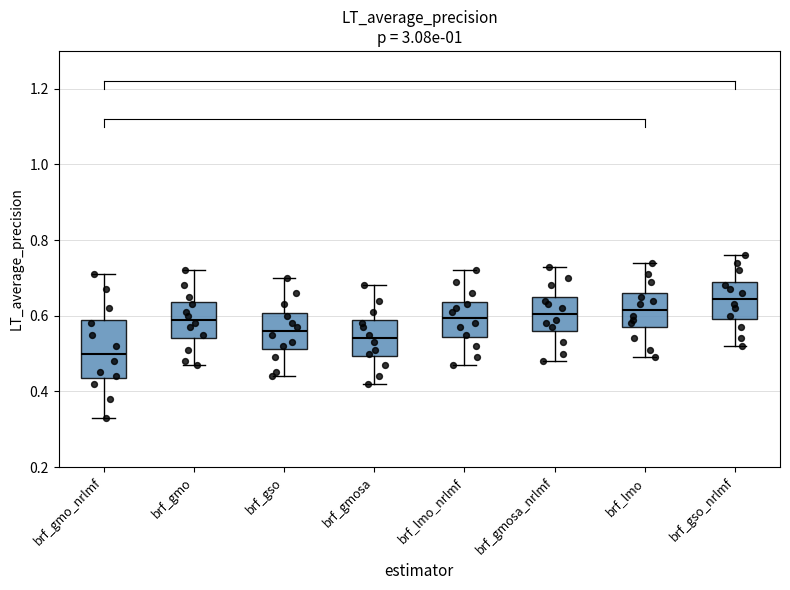

Reading left to right, transcribe this box plot: for each box, give where its median line is, the range the box spans, and where its two whiskers end, as read against the y-axis. The values are not printed on the chart, so give them approximately, as read against the axis.

brf_gmo_nrlmf: median 0.50, box 0.44 to 0.60, whiskers 0.34 to 0.72
brf_gmo: median 0.60, box 0.54 to 0.64, whiskers 0.48 to 0.72
brf_gso: median 0.56, box 0.52 to 0.60, whiskers 0.44 to 0.70
brf_gmosa: median 0.54, box 0.50 to 0.58, whiskers 0.42 to 0.68
brf_lmo_nrlmf: median 0.60, box 0.54 to 0.64, whiskers 0.48 to 0.72
brf_gmosa_nrlmf: median 0.60, box 0.56 to 0.66, whiskers 0.48 to 0.74
brf_lmo: median 0.62, box 0.58 to 0.66, whiskers 0.50 to 0.74
brf_gso_nrlmf: median 0.64, box 0.60 to 0.70, whiskers 0.52 to 0.76